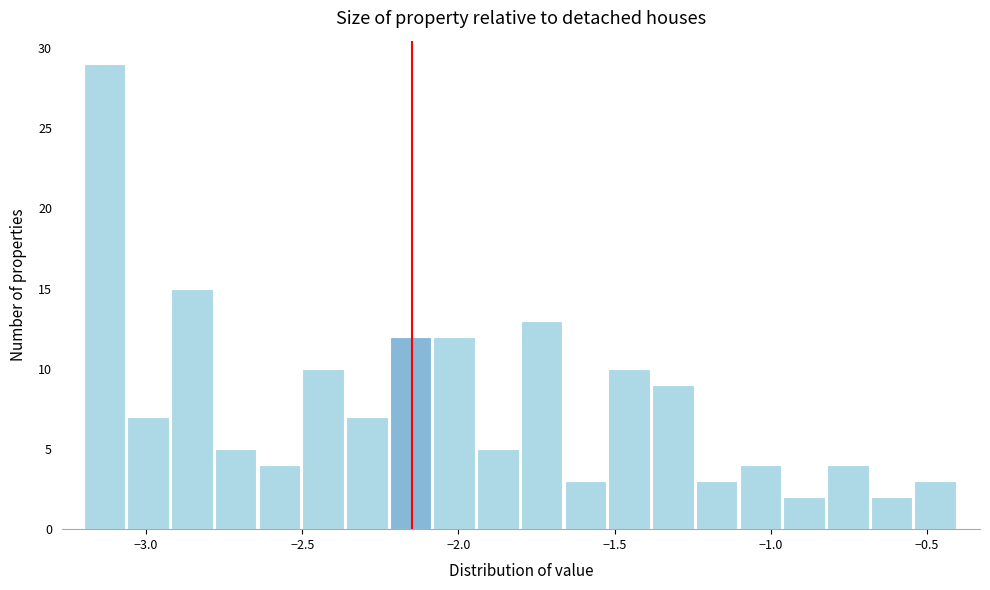

Read against the x-axis, roughly where is the centre of the tallest bar?

-3.15